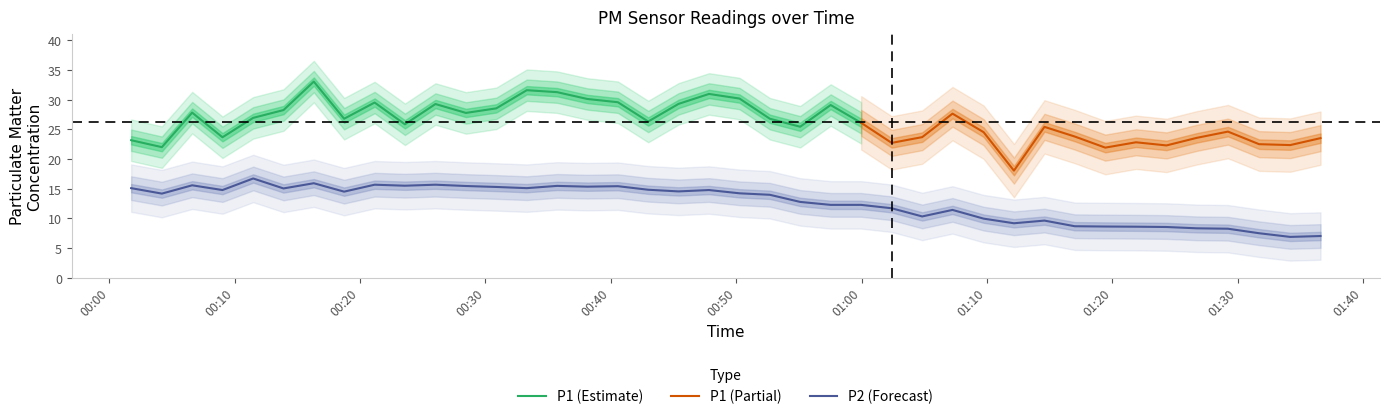

Does the chart display data point markers on the line(s)?

No